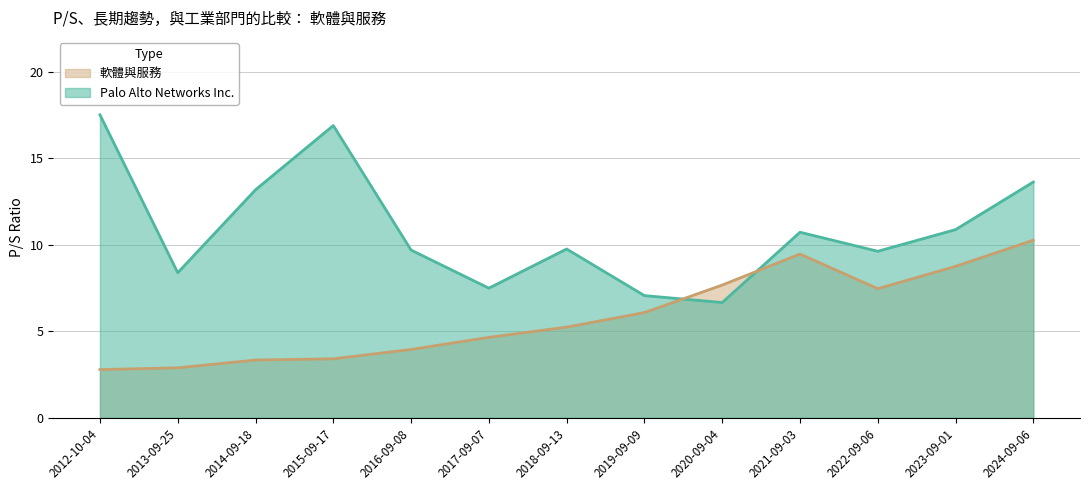

What is the greatest value displayed?

17.5